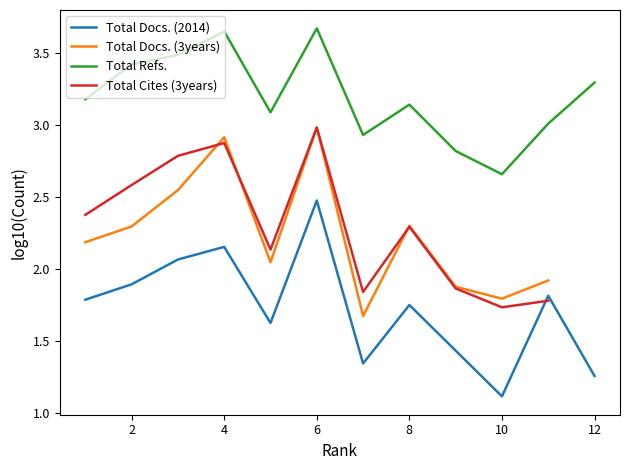

How many data points in Total Cites (3years) are less than 2?

4